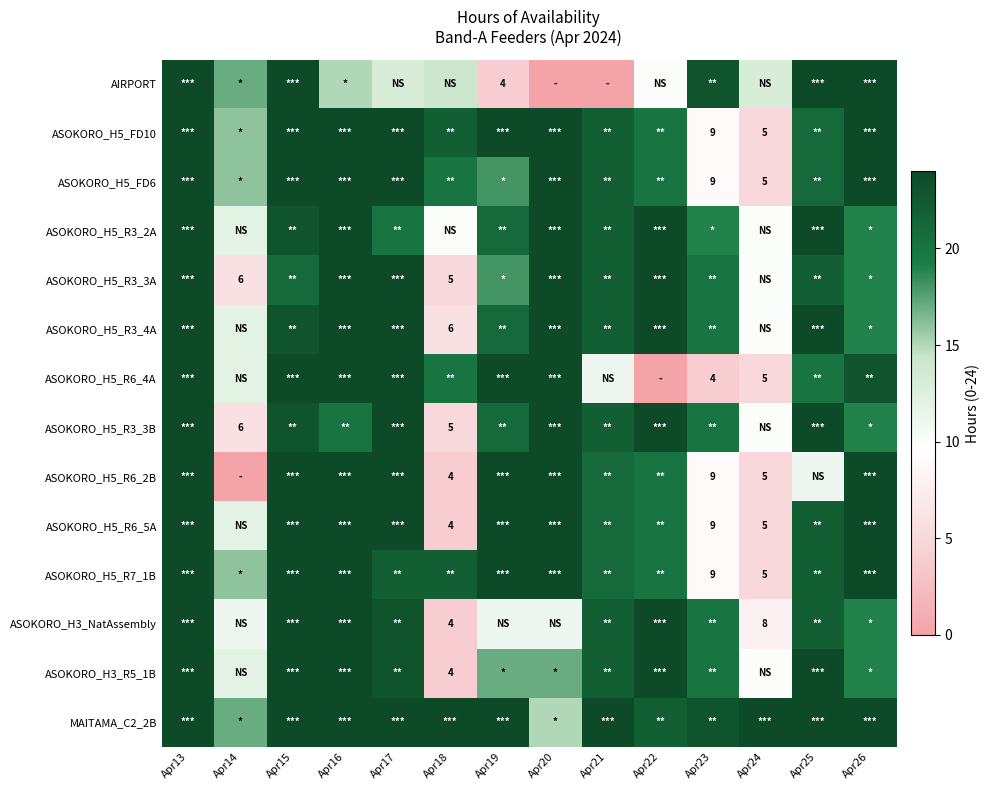

What is the highest value of the ASOKORO_H5_FD10 series?

24